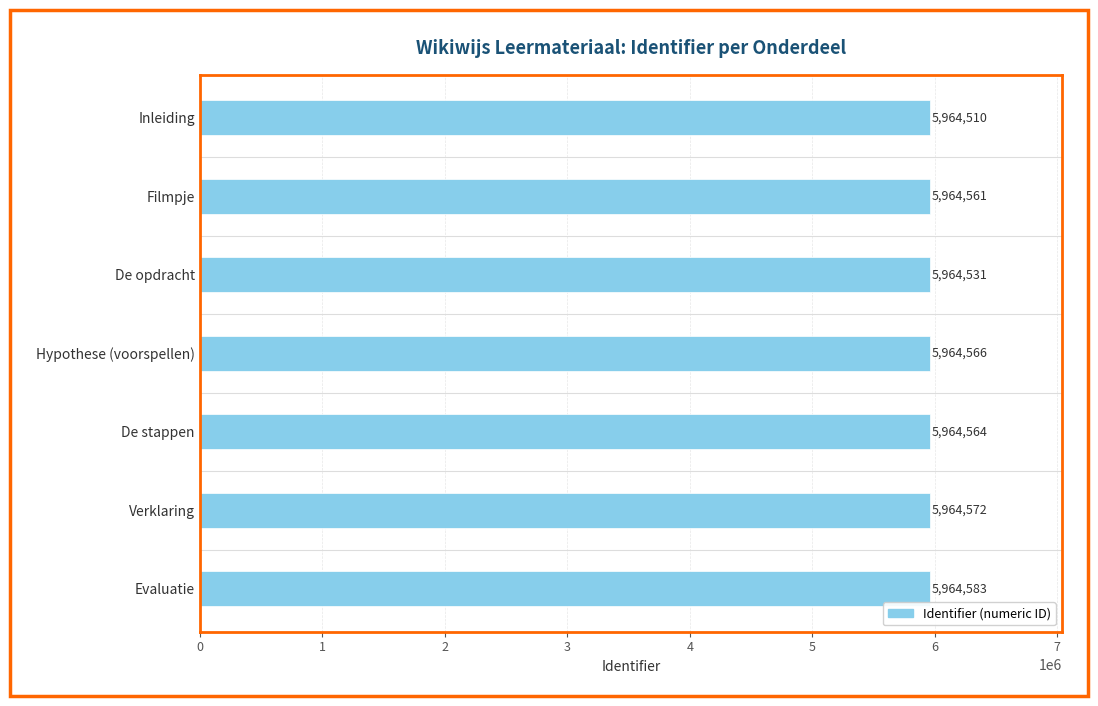

What is the difference between the maximum and minimum values?

73